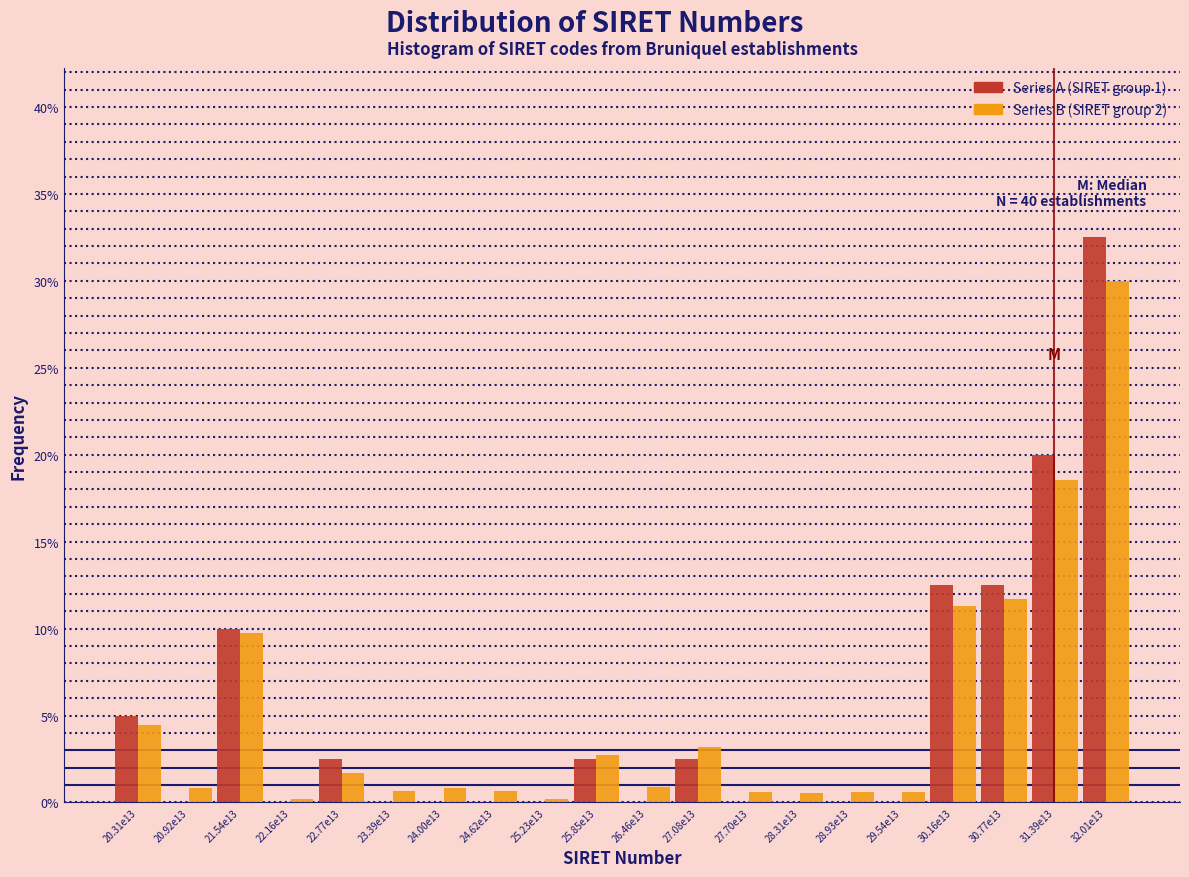

What is the maximum value shown in the chart?

32.5